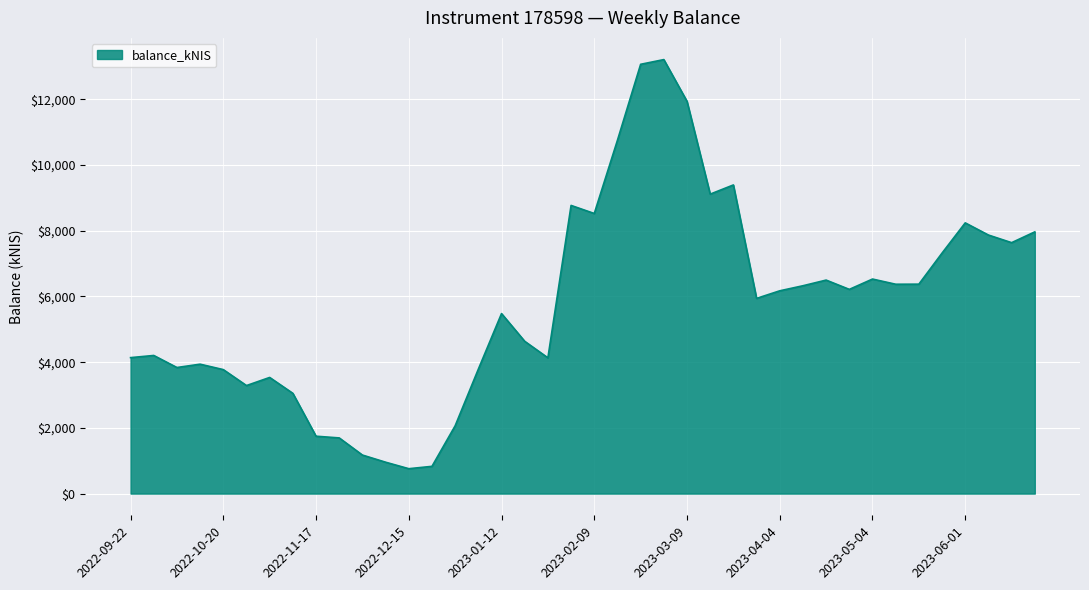

What is the difference between the maximum and minimum values?

12449.8